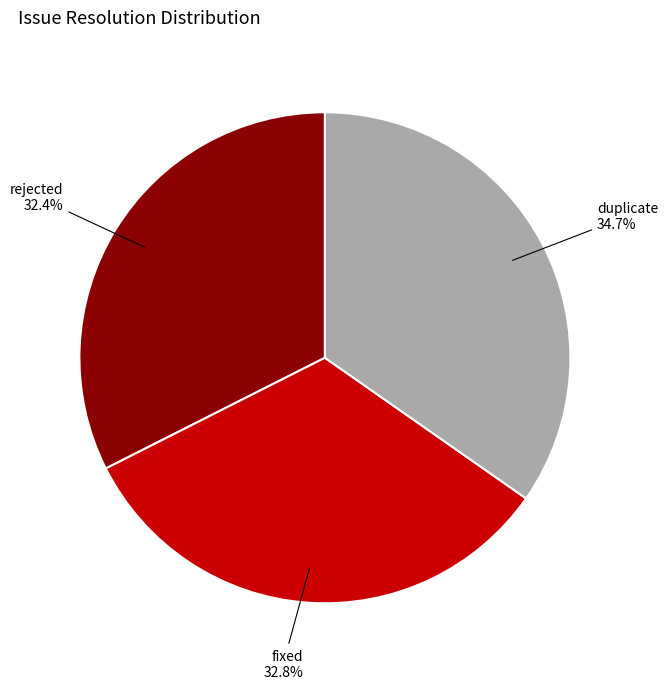

Is there any slice that represents more than half of the pie?

No